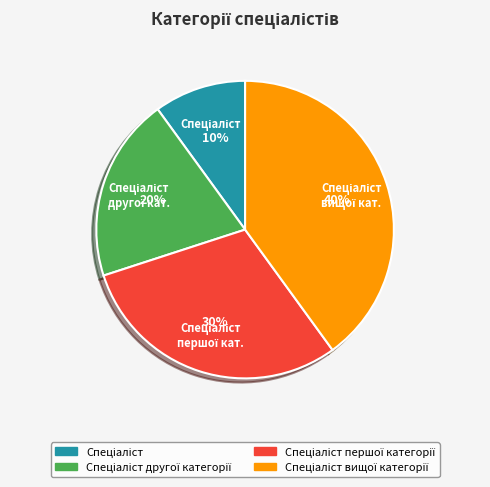

Does any single category account for the majority?

No